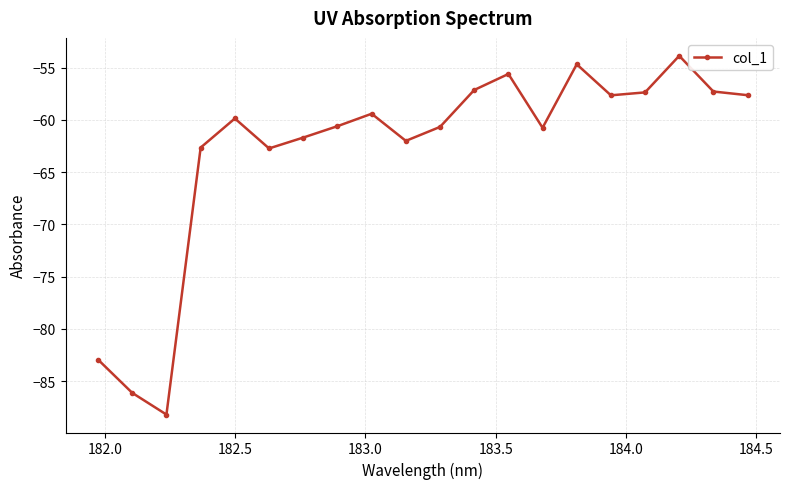

Is this an area chart (filled region under the line)?

No